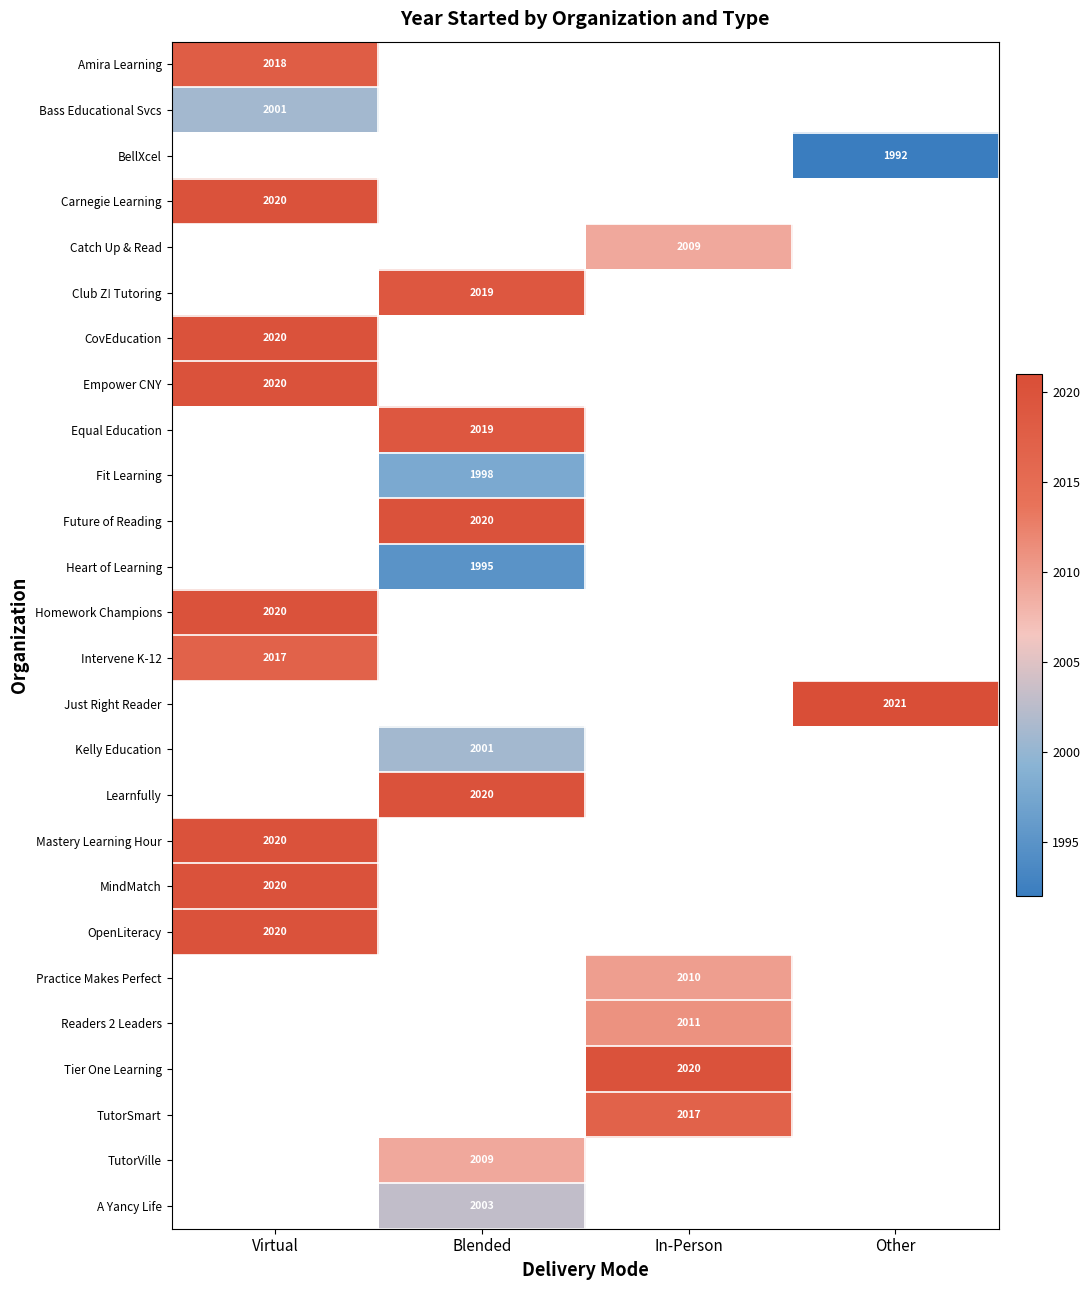

Is it true that Just Right Reader equals 1343 at Other?

False